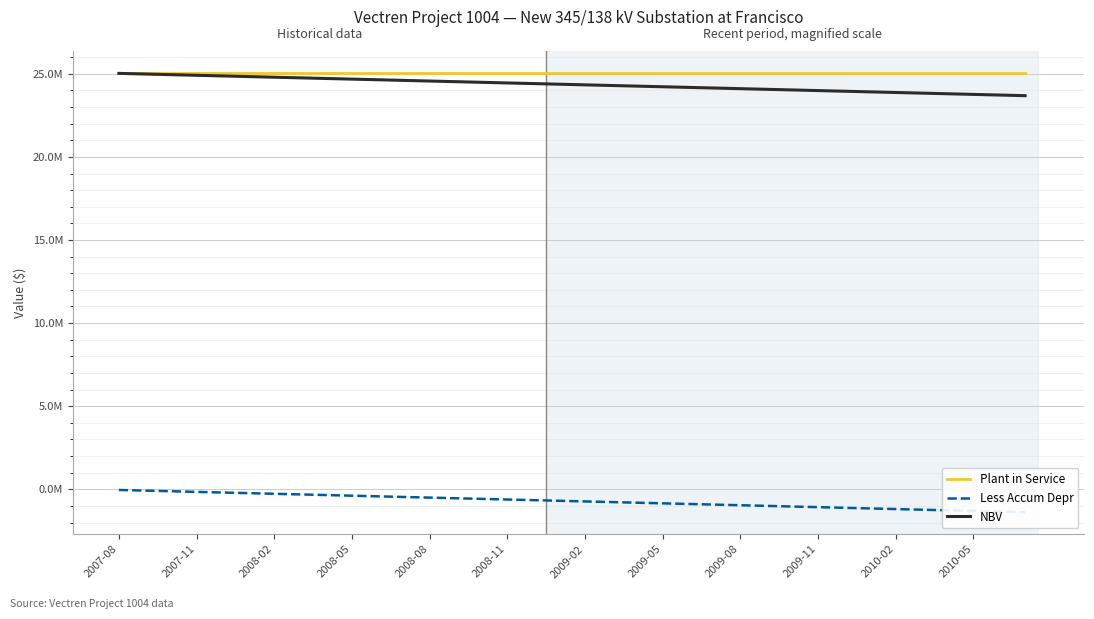

Rank the series at 2008-08 from lowest to highest value.

Less Accum Depr, NBV, Plant in Service